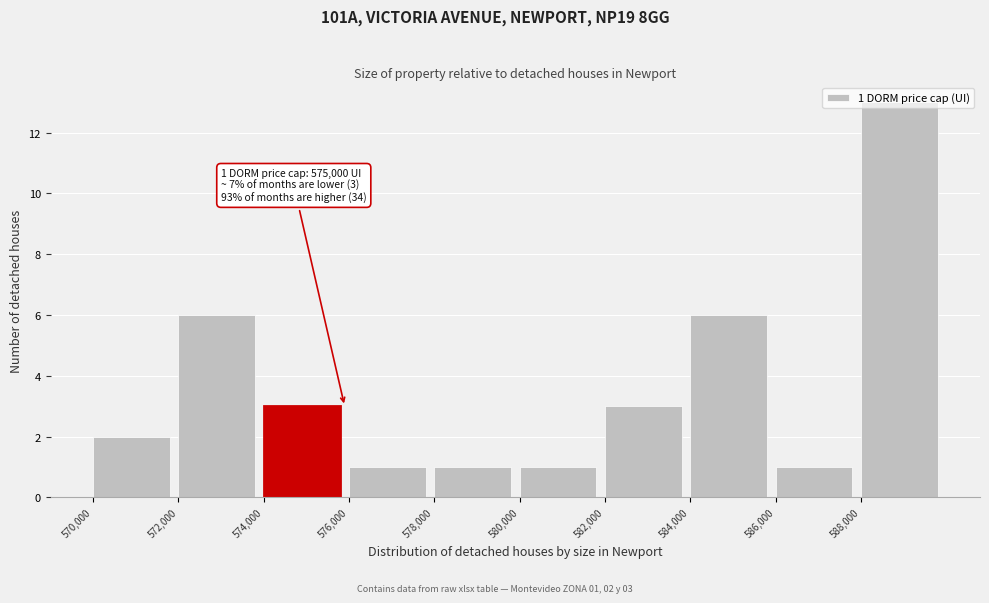

Which range on the x-axis has the tallest bar?

588000 to 590000